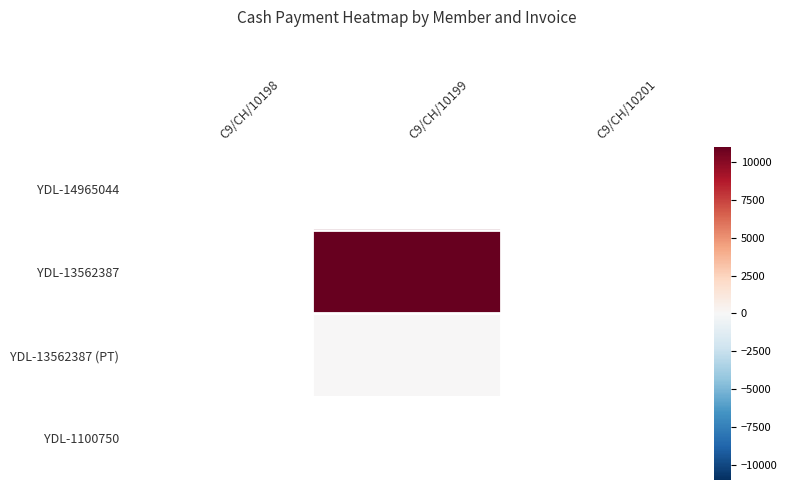

Rank the series at C9/CH/10199 from lowest to highest value.

YDL-14965044, YDL-1100750, YDL-13562387 (PT), YDL-13562387